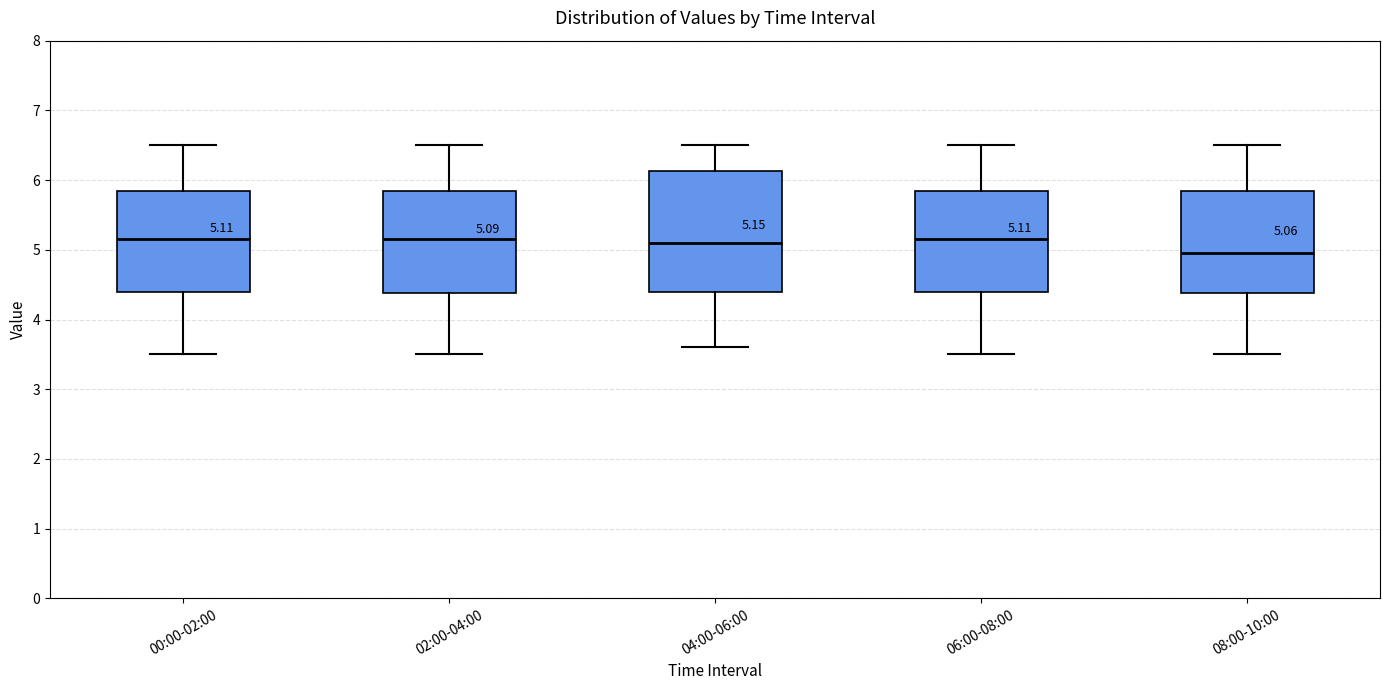

Which box is the tallest, from its lower edge to its upper edge?

04:00-06:00